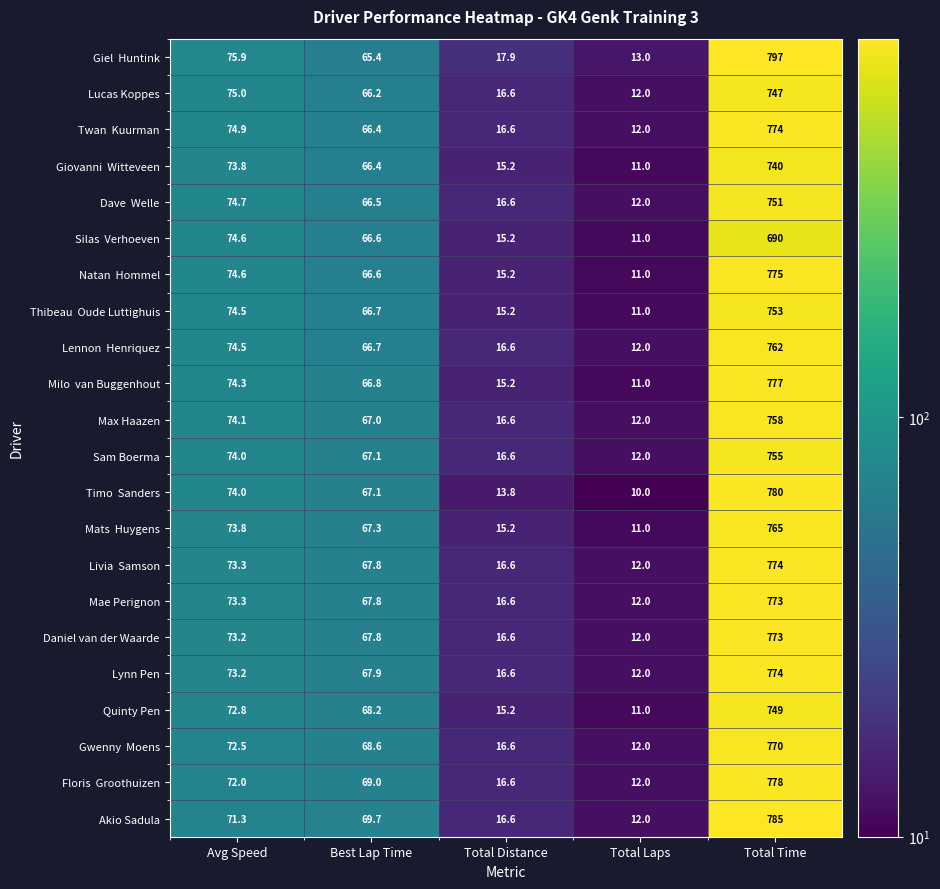

What is the difference between the highest and lowest values at Total Time?

107.0